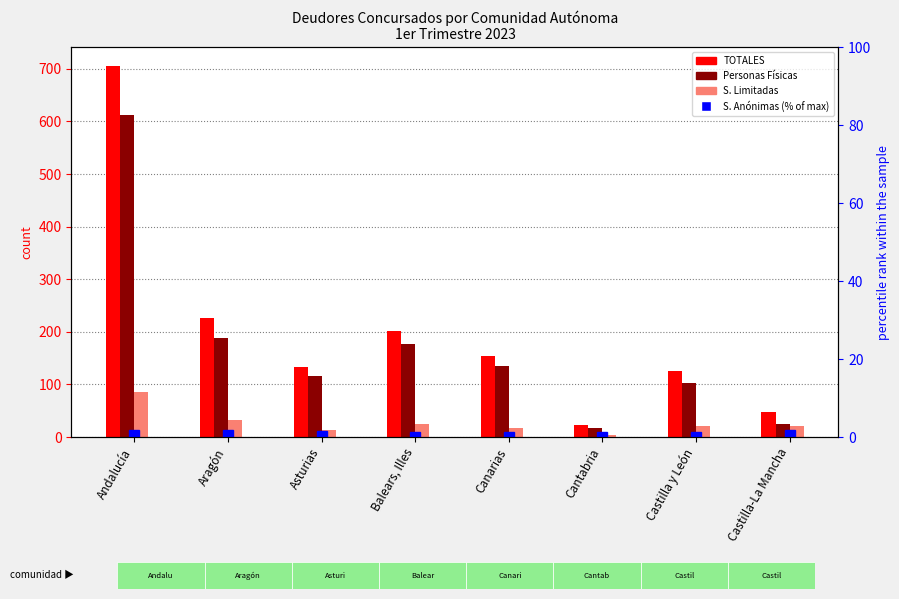

What is the total value across all series at Canarias?

306.0